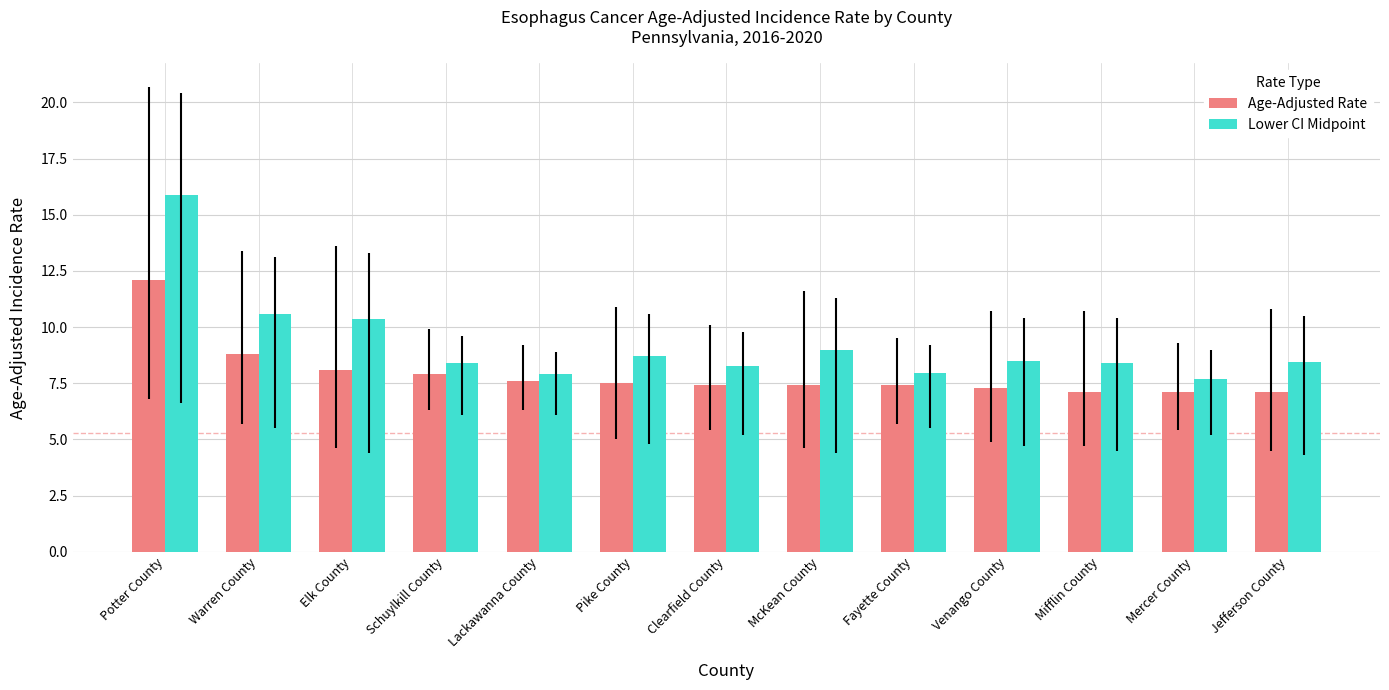

What is the average value of the Age-Adjusted Rate series?

7.9